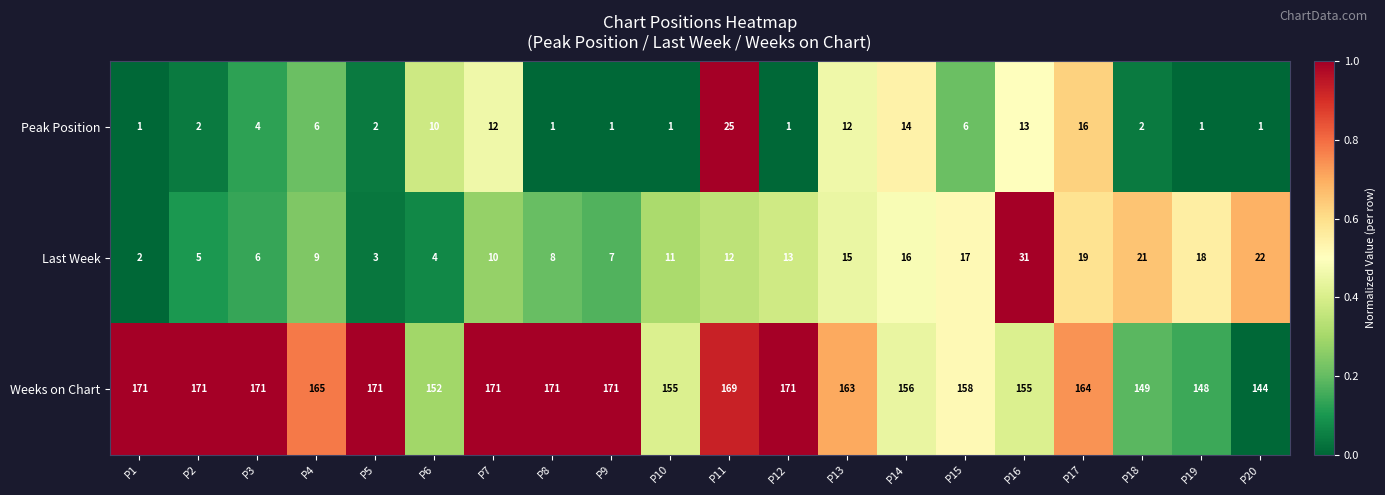

At which label is Peak Position closest to 13?

P16